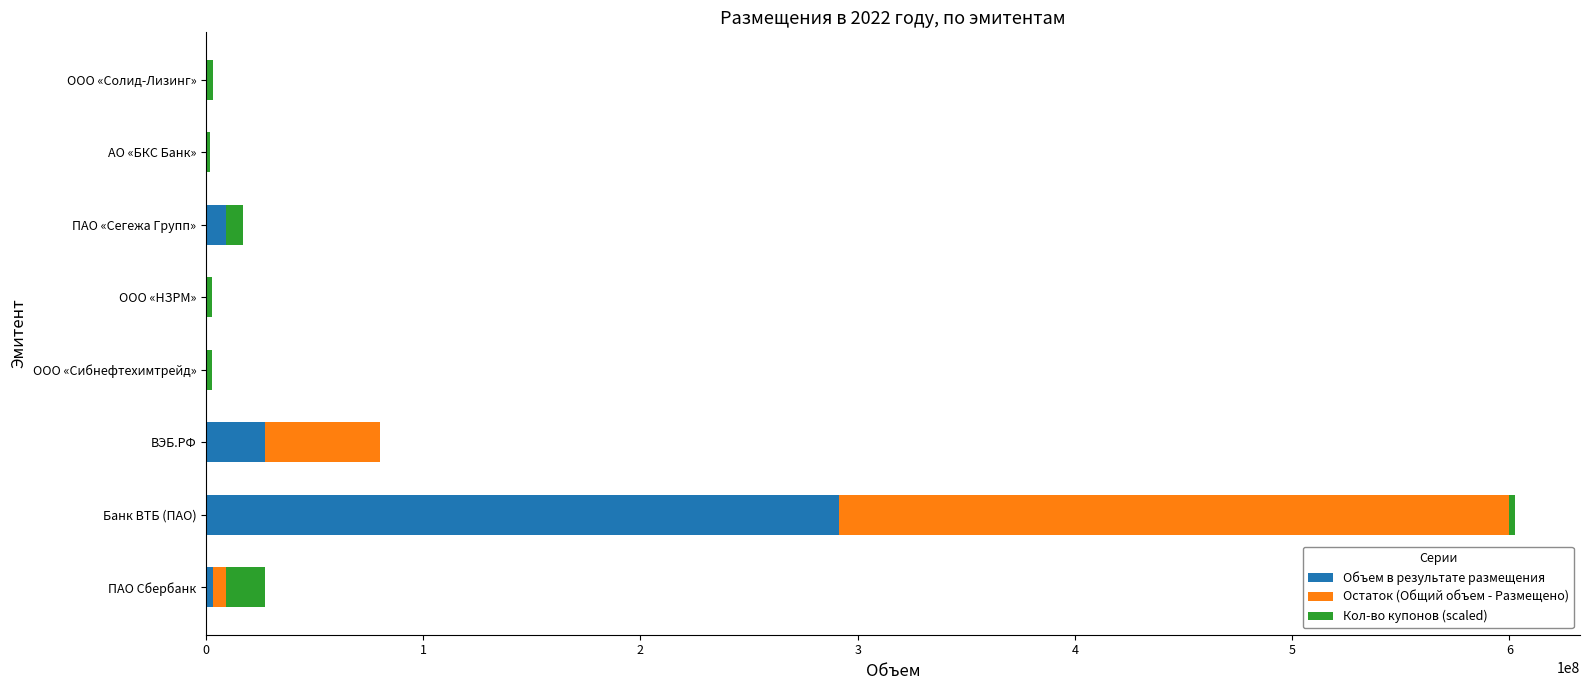

At which category is the sum across all series the highest?

Банк ВТБ (ПАО)